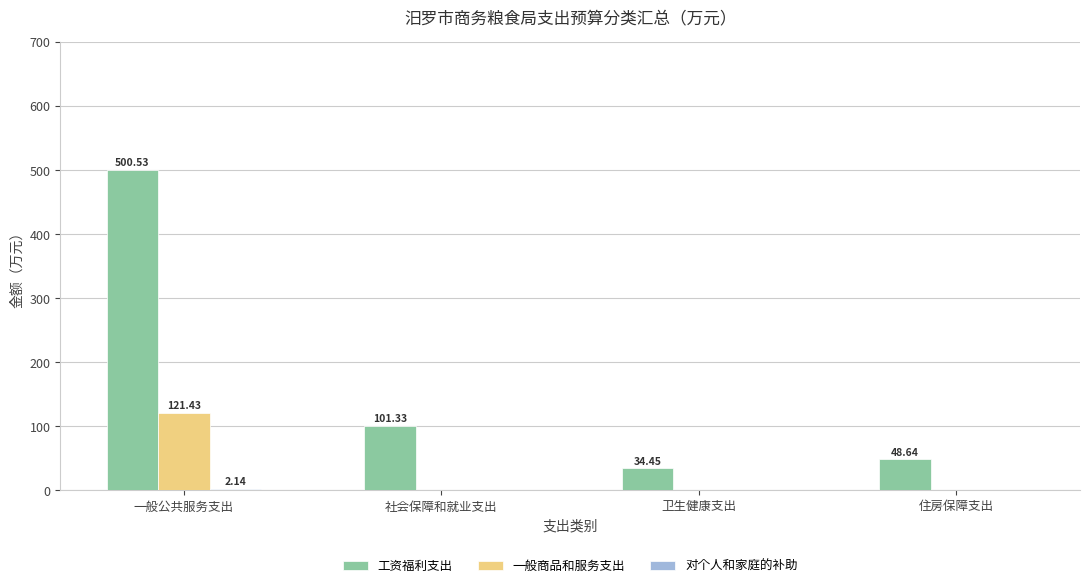

How many data points in 工资福利支出 are above 101?

2